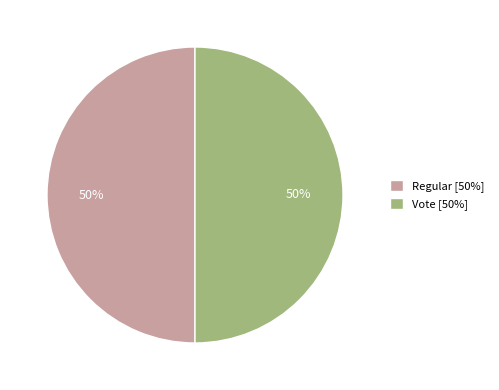

To the nearest percent, what is the average slice percentage?

50%